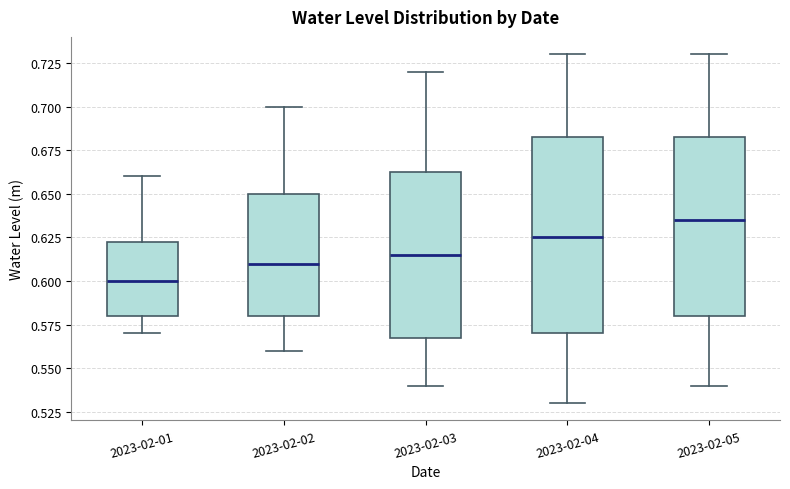

Which box has the lowest median line?

2023-02-01